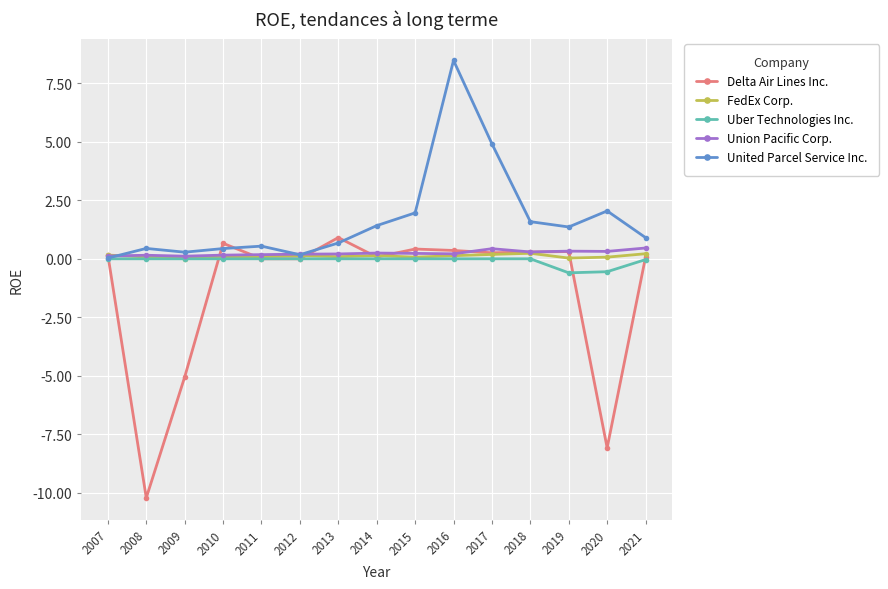

At which category is the sum across all series the highest?

2016